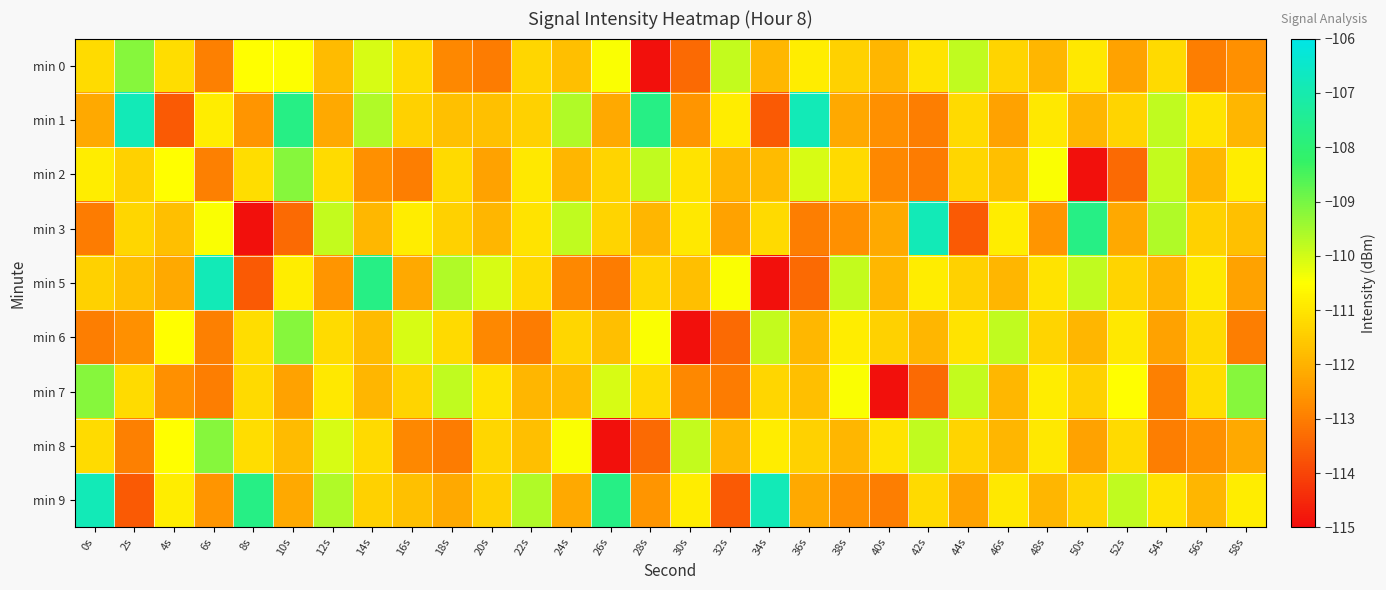

Reading left to right, list all the values displayed in this chart.

min 0: 0s=-111.2	2s=-109.2	4s=-111.2	6s=-112.9	8s=-110.5	10s=-110.5	12s=-111.8	14s=-110.0	16s=-111.2	18s=-112.8	20s=-113.0	22s=-111.3	24s=-111.7	26s=-110.4	28s=-114.9	30s=-113.3	32s=-109.8	34s=-111.9	36s=-110.8	38s=-111.4	40s=-111.9	42s=-111.0	44s=-109.8	46s=-111.3	48s=-111.9	50s=-110.9	52s=-112.3	54s=-111.2	56s=-113.0	58s=-112.7
min 1: 0s=-112.2	2s=-106.8	4s=-113.6	6s=-110.8	8s=-112.6	10s=-107.7	12s=-112.2	14s=-109.6	16s=-111.4	18s=-111.7	20s=-111.7	22s=-111.4	24s=-109.6	26s=-112.2	28s=-107.7	30s=-112.6	32s=-110.8	34s=-113.6	36s=-106.8	38s=-112.2	40s=-112.7	42s=-113.0	44s=-111.2	46s=-112.3	48s=-110.9	50s=-111.9	52s=-111.3	54s=-109.8	56s=-111.0	58s=-111.9
min 2: 0s=-110.8	2s=-111.4	4s=-110.5	6s=-112.9	8s=-111.2	10s=-109.2	12s=-111.2	14s=-112.7	16s=-113.0	18s=-111.2	20s=-112.3	22s=-110.9	24s=-111.9	26s=-111.3	28s=-109.8	30s=-111.0	32s=-111.9	34s=-111.8	36s=-110.0	38s=-111.2	40s=-112.8	42s=-113.0	44s=-111.3	46s=-111.7	48s=-110.4	50s=-114.9	52s=-113.3	54s=-109.8	56s=-111.9	58s=-110.8
min 3: 0s=-113.0	2s=-111.3	4s=-111.7	6s=-110.4	8s=-114.9	10s=-113.3	12s=-109.8	14s=-111.9	16s=-110.8	18s=-111.4	20s=-111.9	22s=-111.0	24s=-109.8	26s=-111.3	28s=-111.9	30s=-110.9	32s=-112.3	34s=-111.2	36s=-113.0	38s=-112.7	40s=-112.2	42s=-106.8	44s=-113.6	46s=-110.8	48s=-112.6	50s=-107.7	52s=-112.2	54s=-109.6	56s=-111.4	58s=-111.7
min 5: 0s=-111.4	2s=-111.7	4s=-112.2	6s=-106.8	8s=-113.6	10s=-110.8	12s=-112.6	14s=-107.7	16s=-112.2	18s=-109.6	20s=-110.0	22s=-111.2	24s=-112.8	26s=-113.0	28s=-111.3	30s=-111.7	32s=-110.4	34s=-114.9	36s=-113.3	38s=-109.8	40s=-111.9	42s=-110.8	44s=-111.4	46s=-111.9	48s=-111.0	50s=-109.8	52s=-111.3	54s=-111.9	56s=-110.9	58s=-112.3
min 6: 0s=-113.0	2s=-112.7	4s=-110.5	6s=-112.9	8s=-111.2	10s=-109.2	12s=-111.2	14s=-111.8	16s=-110.0	18s=-111.2	20s=-112.8	22s=-113.0	24s=-111.3	26s=-111.7	28s=-110.4	30s=-114.9	32s=-113.3	34s=-109.8	36s=-111.9	38s=-110.8	40s=-111.4	42s=-111.9	44s=-111.0	46s=-109.8	48s=-111.3	50s=-111.9	52s=-110.9	54s=-112.3	56s=-111.2	58s=-113.0
min 7: 0s=-109.2	2s=-111.2	4s=-112.7	6s=-113.0	8s=-111.2	10s=-112.3	12s=-110.9	14s=-111.9	16s=-111.3	18s=-109.8	20s=-111.0	22s=-111.9	24s=-111.8	26s=-110.0	28s=-111.2	30s=-112.8	32s=-113.0	34s=-111.3	36s=-111.7	38s=-110.4	40s=-114.9	42s=-113.3	44s=-109.8	46s=-111.9	48s=-110.8	50s=-111.4	52s=-110.5	54s=-112.9	56s=-111.2	58s=-109.2
min 8: 0s=-111.2	2s=-112.9	4s=-110.5	6s=-109.2	8s=-111.2	10s=-111.8	12s=-110.0	14s=-111.2	16s=-112.8	18s=-113.0	20s=-111.3	22s=-111.7	24s=-110.4	26s=-114.9	28s=-113.3	30s=-109.8	32s=-111.9	34s=-110.8	36s=-111.4	38s=-111.9	40s=-111.0	42s=-109.8	44s=-111.3	46s=-111.9	48s=-110.9	50s=-112.3	52s=-111.2	54s=-113.0	56s=-112.7	58s=-112.2
min 9: 0s=-106.8	2s=-113.6	4s=-110.8	6s=-112.6	8s=-107.7	10s=-112.2	12s=-109.6	14s=-111.4	16s=-111.7	18s=-112.2	20s=-111.4	22s=-109.6	24s=-112.2	26s=-107.7	28s=-112.6	30s=-110.8	32s=-113.6	34s=-106.8	36s=-112.2	38s=-112.7	40s=-113.0	42s=-111.2	44s=-112.3	46s=-110.9	48s=-111.9	50s=-111.3	52s=-109.8	54s=-111.0	56s=-111.9	58s=-110.8